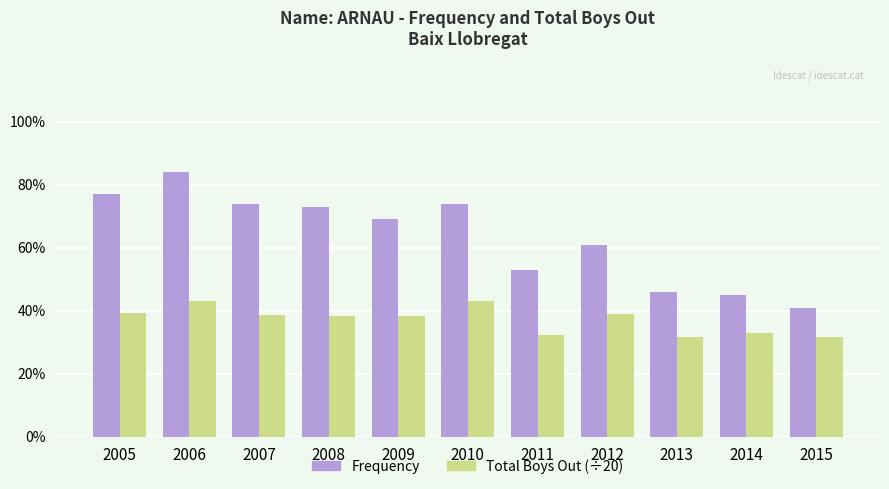

What is the value of the Frequency bar at the 6th from the left?

74.0